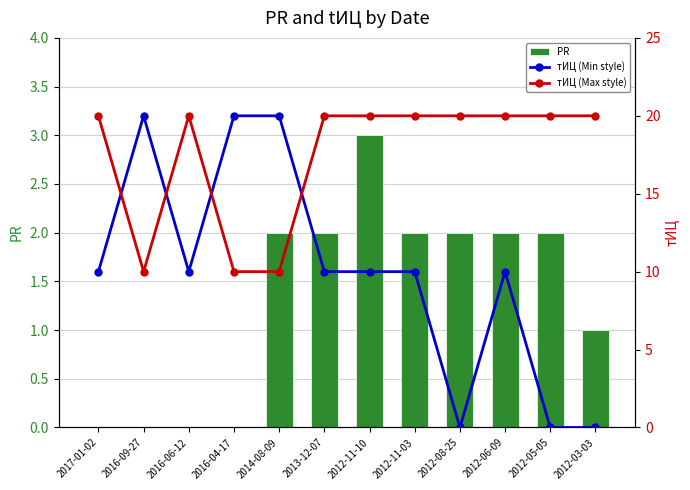

How many data points in тИЦ (Max style) are less than 20?

3